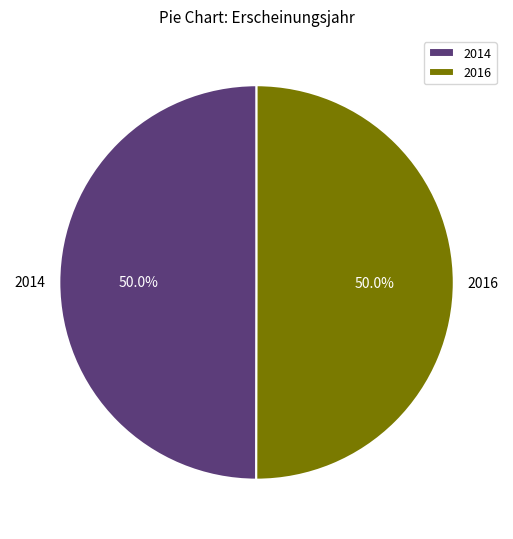

To the nearest percent, what is the average slice percentage?

50%